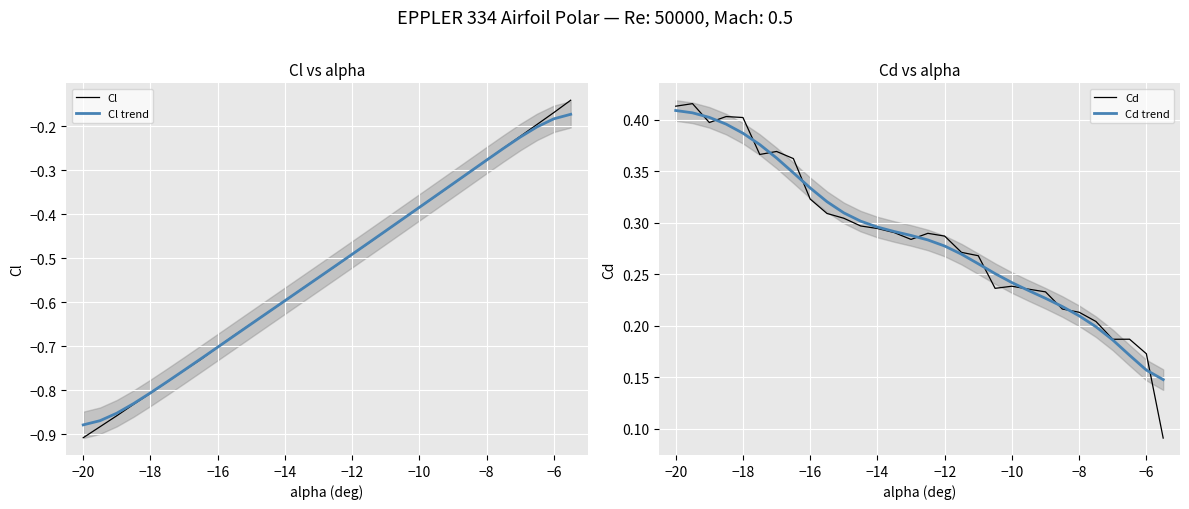

List the series in order of their peak value, highest first.

Cd, Cd trend, Cl, Cl trend